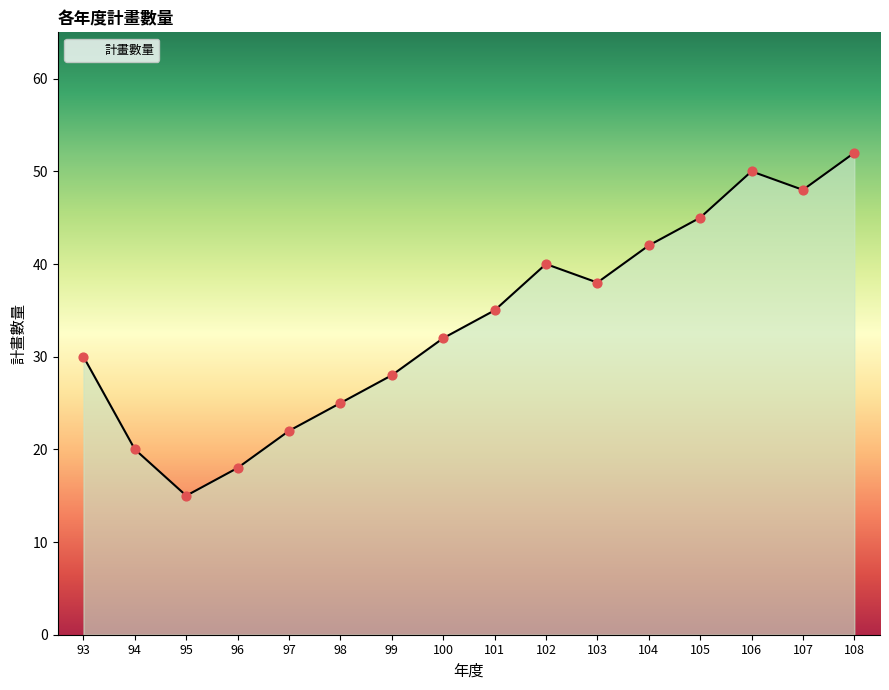

What is the ratio of the value at 97 to the value at 108?

0.4